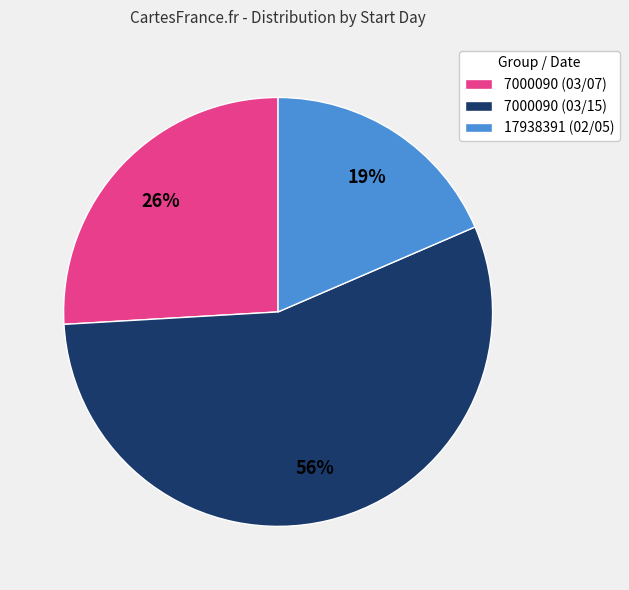

To the nearest percent, what percentage of the pie is 7000090 (03/07)?

26%